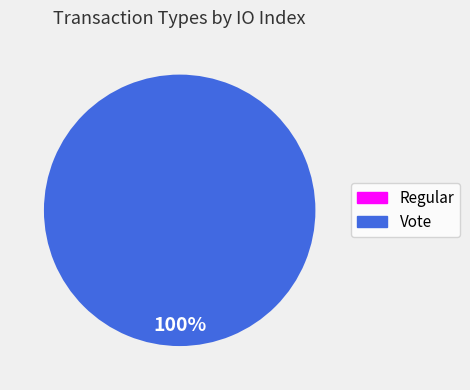

Rank the categories by value from highest to lowest.

Vote, Regular